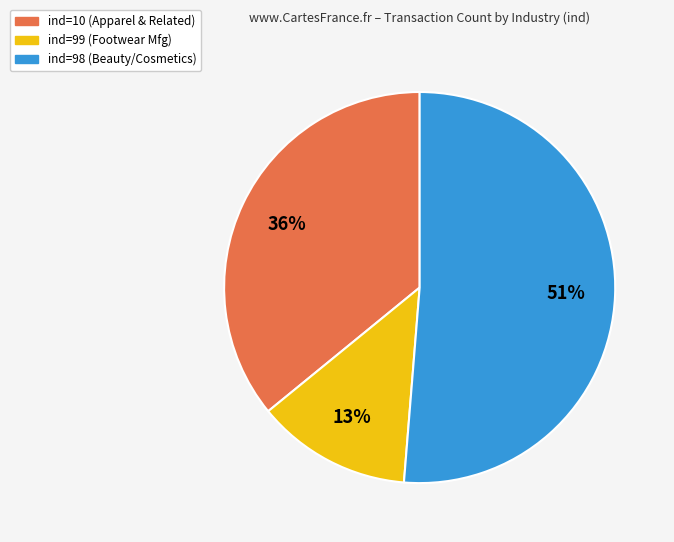

To the nearest percent, what is the difference between the largest and smallest slice percentages?

38%